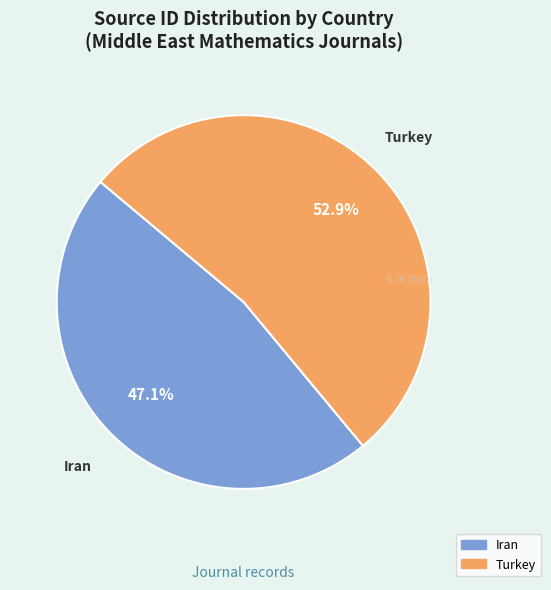

To the nearest percent, what is the average slice percentage?

50%